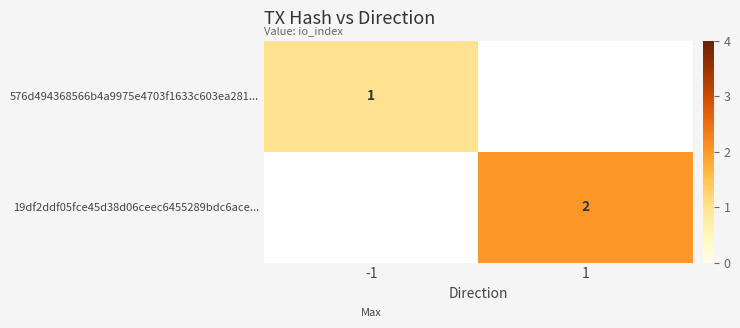

True or false: 19df2ddf05fce45d38d06ceec6455289bdc6ace... has a value of 0.7 at 1.

False